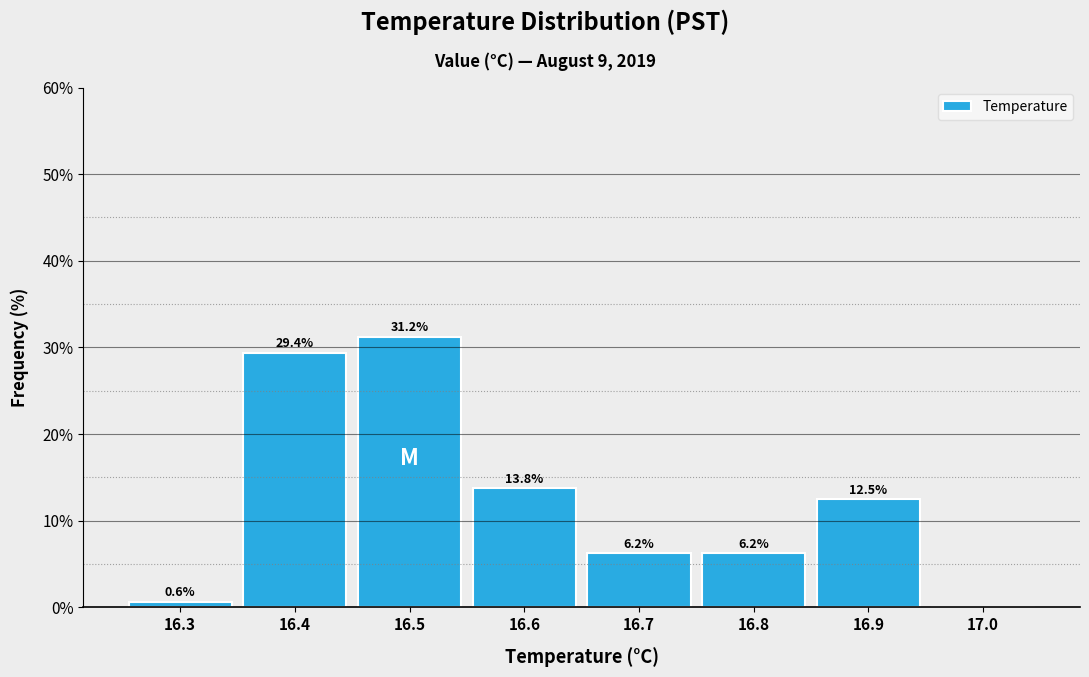

Which range on the x-axis has the tallest bar?

16.45 to 16.55